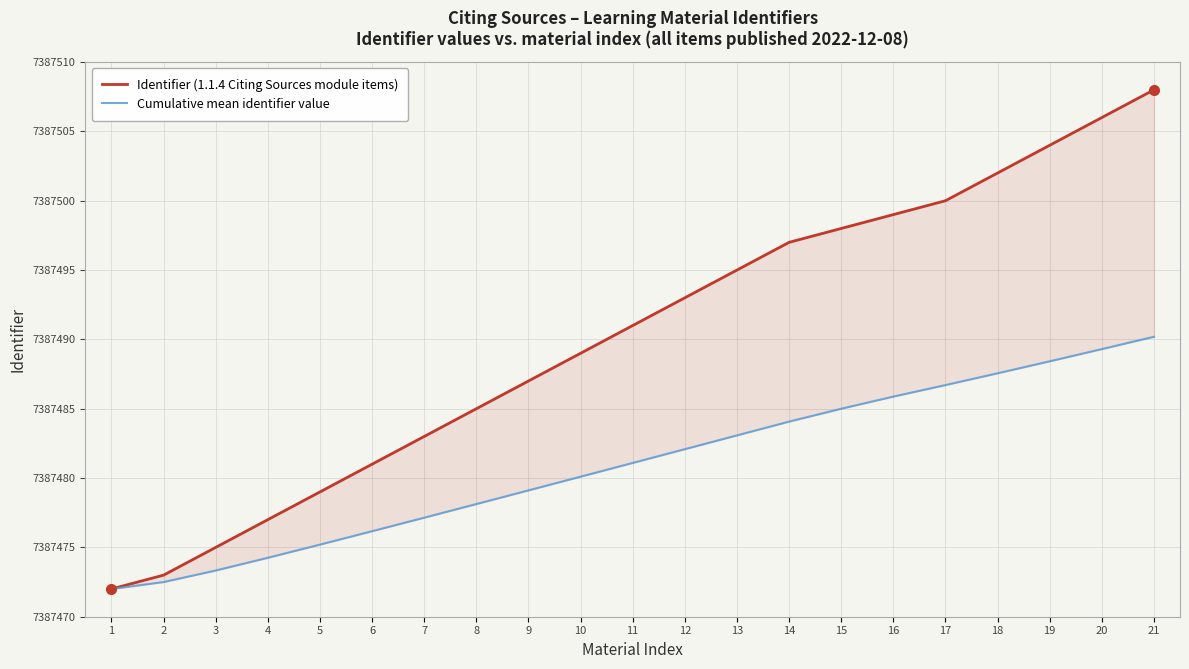

Where is Identifier (1.1.4 Citing Sources module items) nearest to the value 7387490?

10